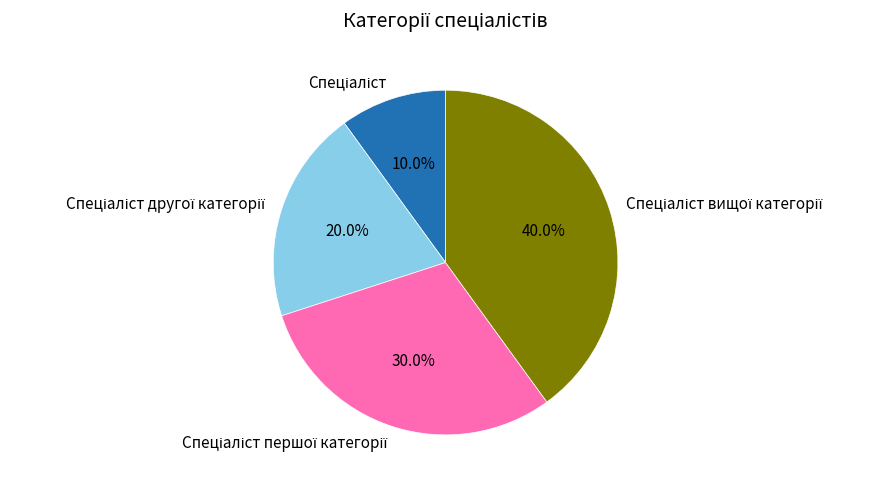

Count the number of slices in the pie.

4